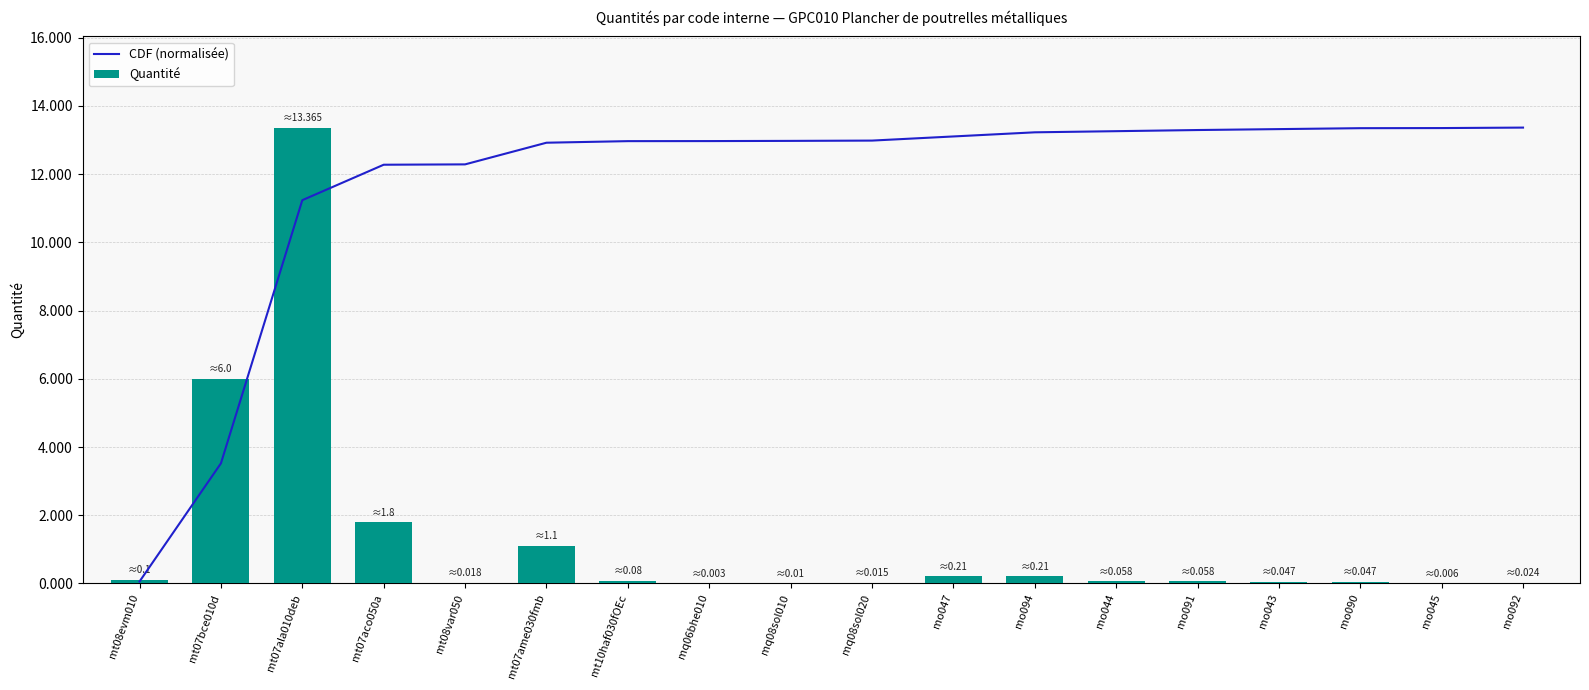

Reading right to left, extract all data points from this chart.

CDF (normalisée): 13.4	13.4	13.3	13.3	13.3	13.3	13.2	13.1	13.0	13.0	13.0	13.0	12.9	12.3	12.3	11.2	3.5	0.1
Quantité: 0.0	0.0	0.0	0.0	0.1	0.1	0.2	0.2	0.0	0.0	0.0	0.1	1.1	0.0	1.8	13.4	6.0	0.1